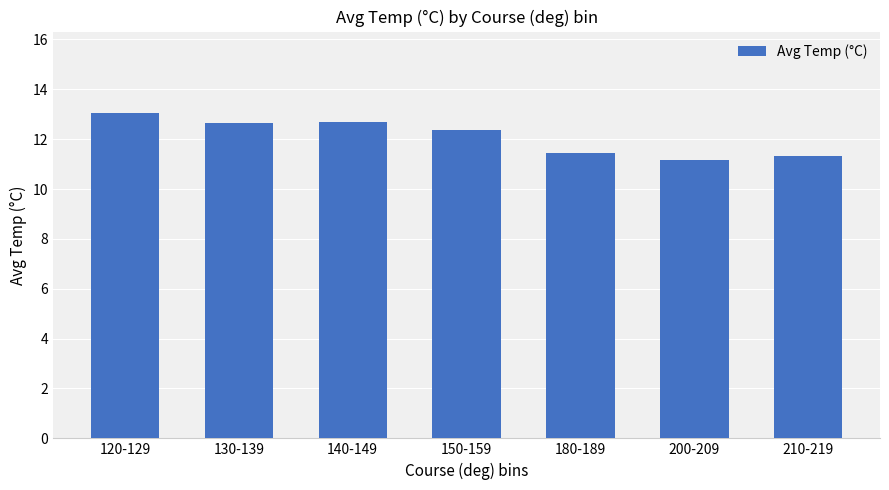

At which label does the data first exceed 12?

120-129